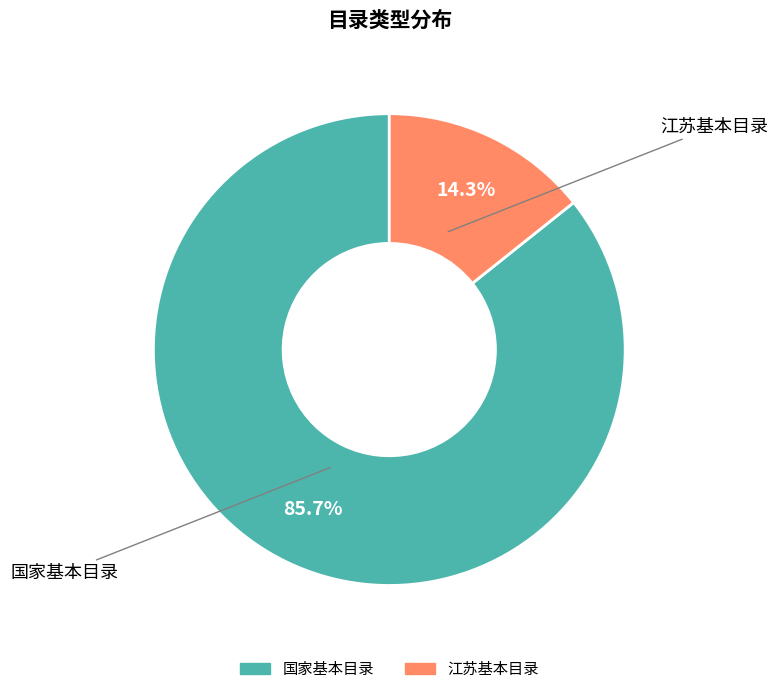

To the nearest percent, what is the difference between the 国家基本目录 and 江苏基本目录 slice percentages?

71%